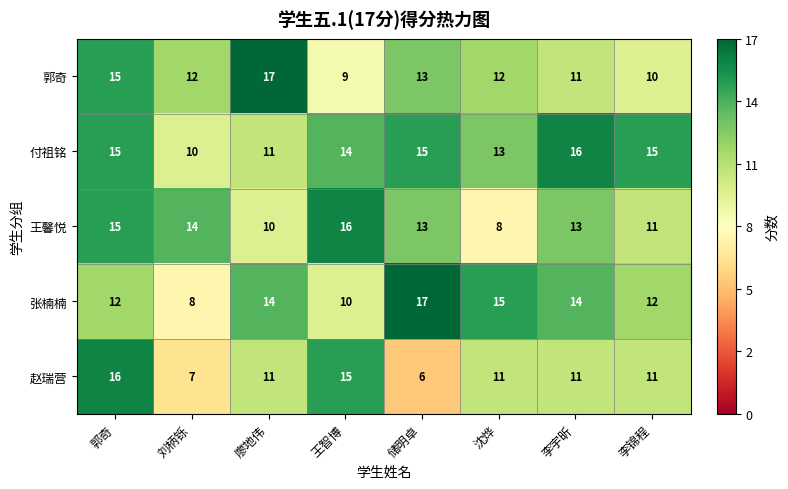

Read the 郭奇 value at 储明卓.

13